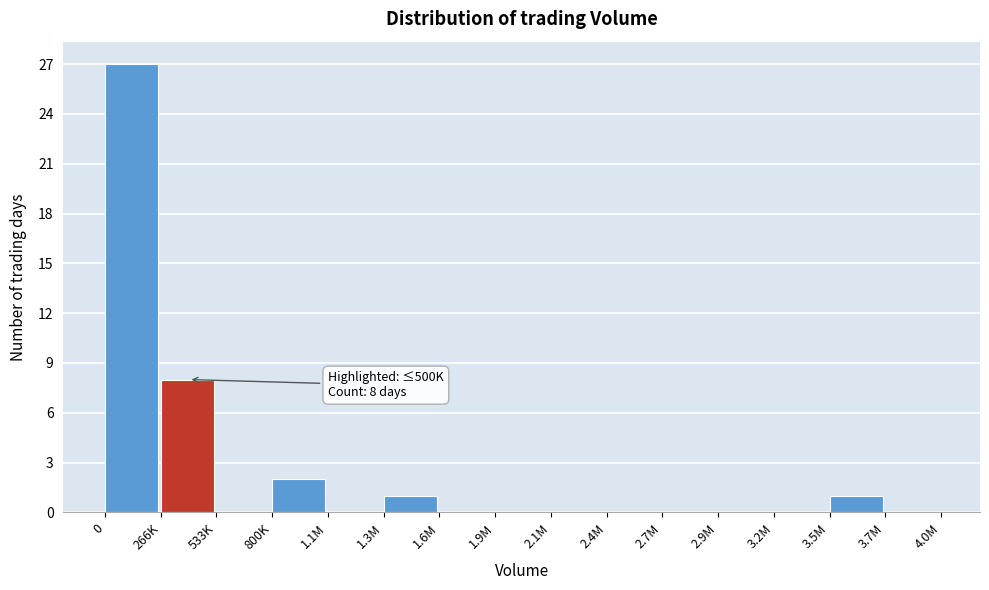

Reading left to right, transcribe all the data shown in this chart.

0=27	266K=8	533K=0	800K=2	1.1M=0	1.3M=1	1.6M=0	1.9M=0	2.1M=0	2.4M=0	2.7M=0	2.9M=0	3.2M=0	3.5M=1	3.7M=0